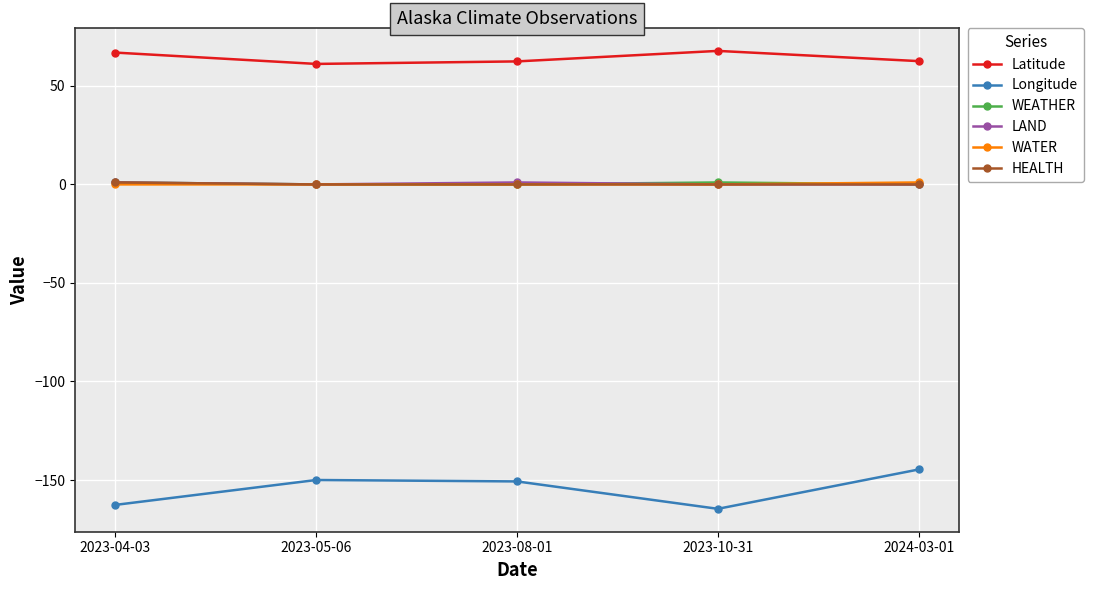

At how many categories does at least one series exceed 7?

5